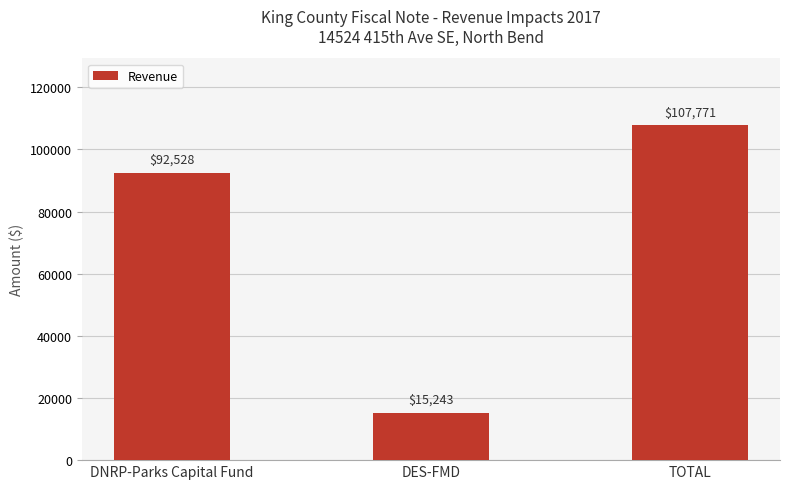

What is the average value?

71847.3